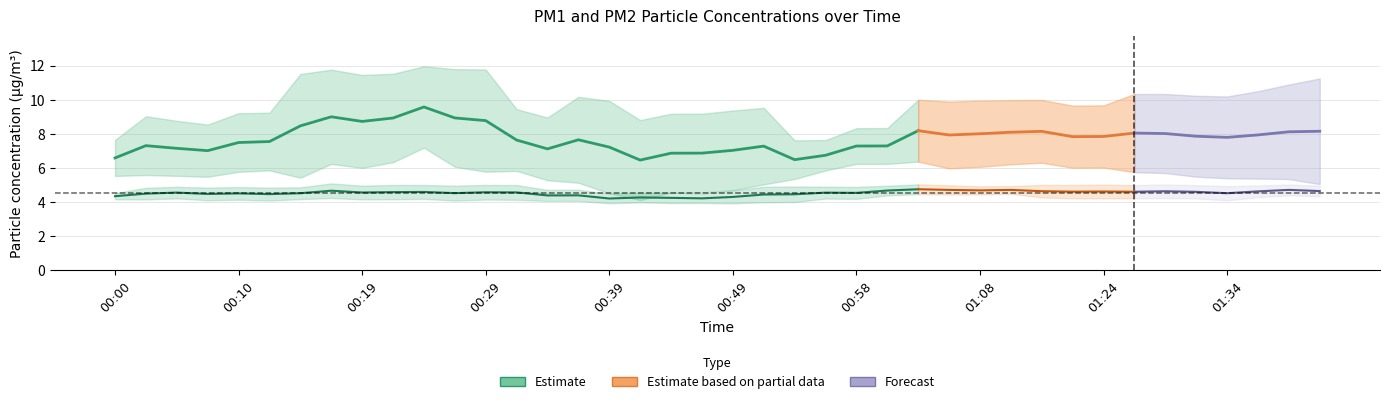

Is the value of P2 at 01:27 greater than the value of P1 at 00:17?

No